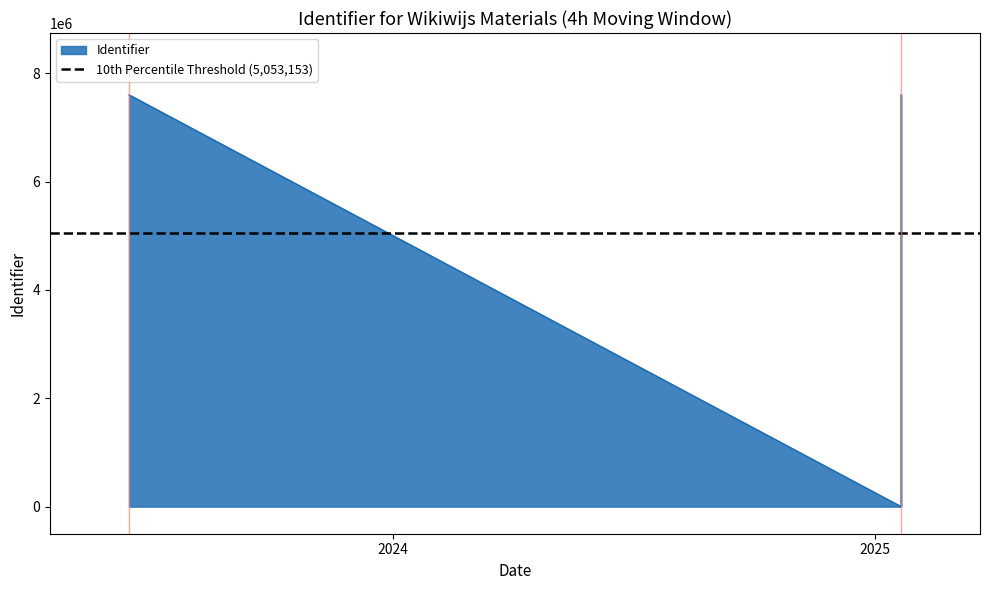

What is the difference between the maximum and minimum values?

7602065